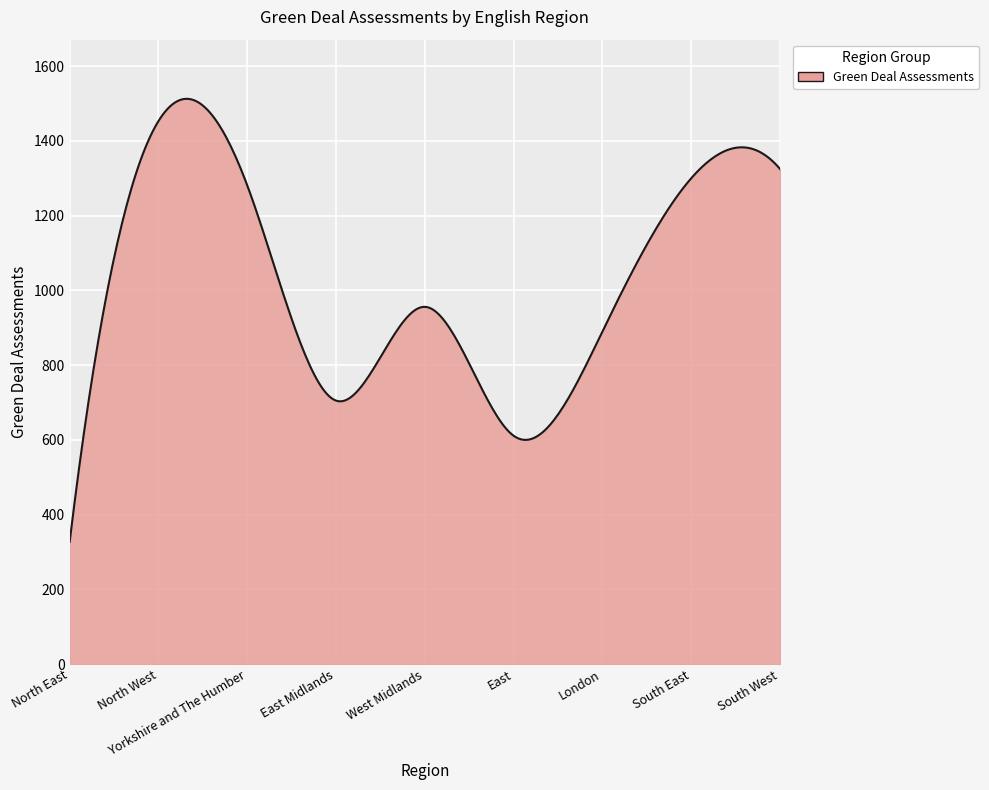

What is the minimum value shown in the chart?

327.0